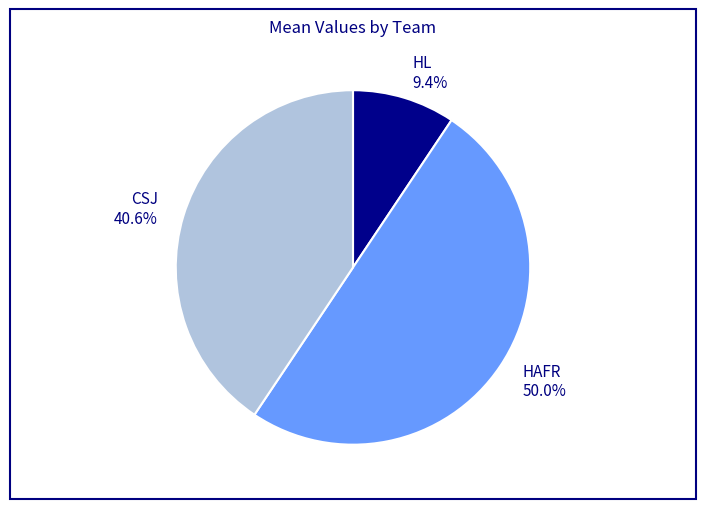

To the nearest percent, what is the average slice percentage?

33%